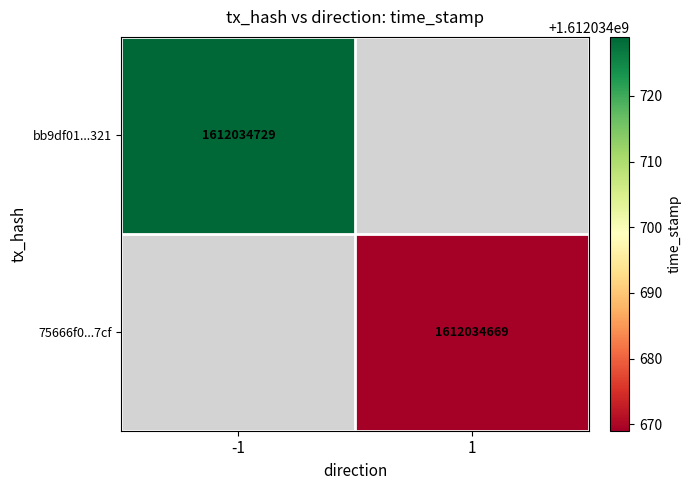

Between time_stamp and direction, which is larger?

time_stamp